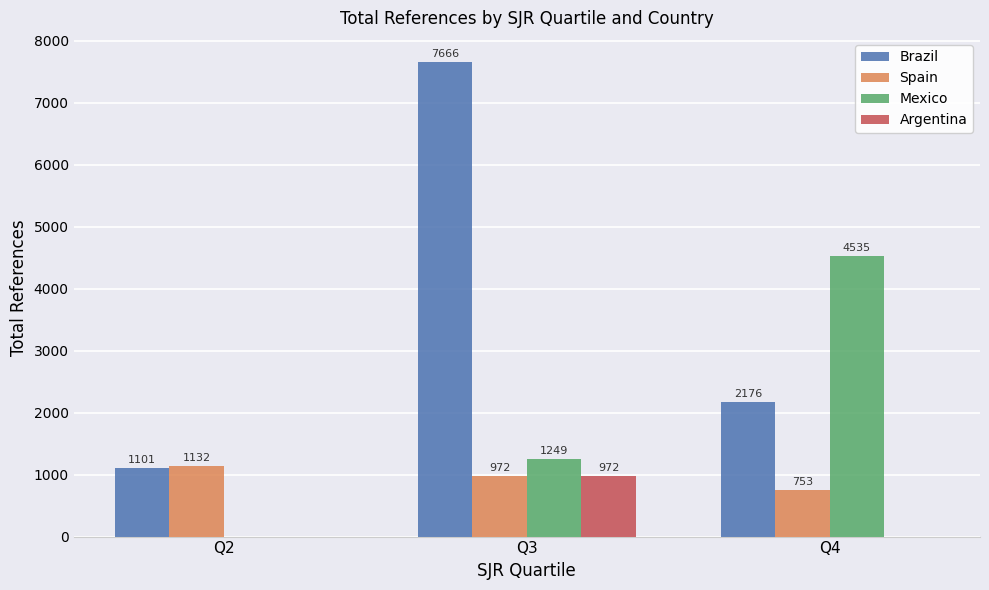

Between Q2 and Q3, which series saw the biggest shift?

Brazil